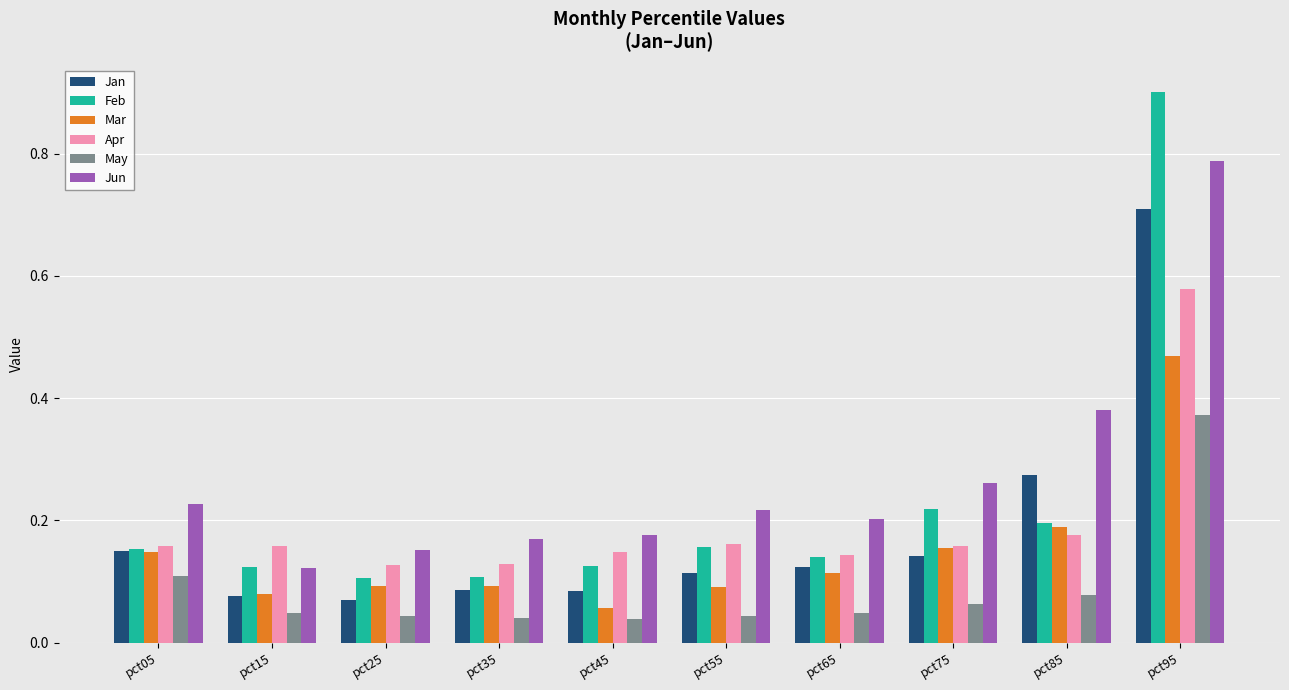

At pct45, list the series in order from smallest to largest.

May, Mar, Jan, Feb, Apr, Jun